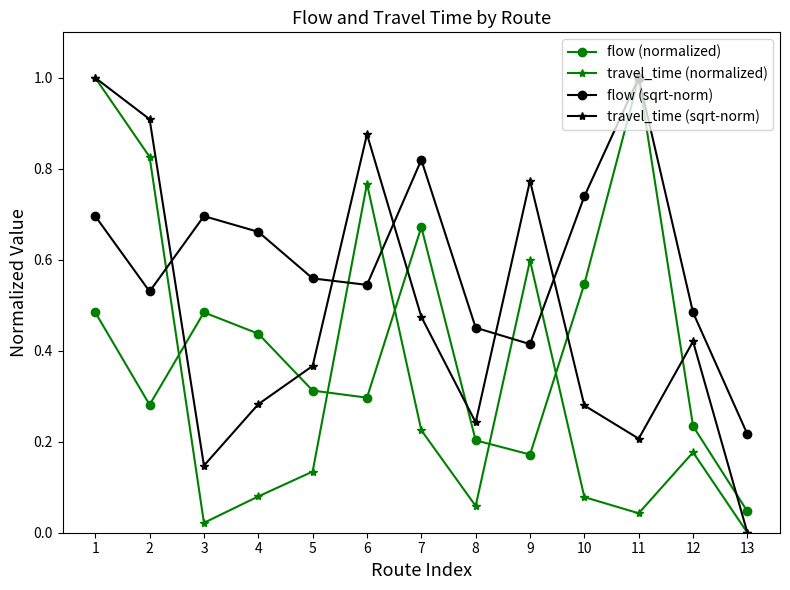

Which series changed the most between 3 and 10?

travel_time (sqrt-norm)